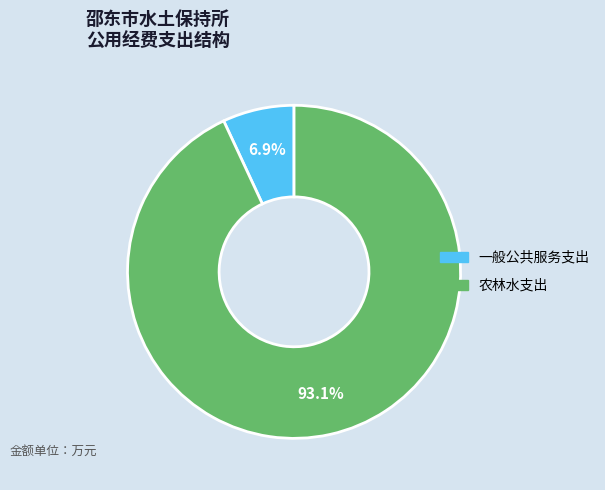

To the nearest percent, what is the difference between the largest and smallest slice percentages?

86%